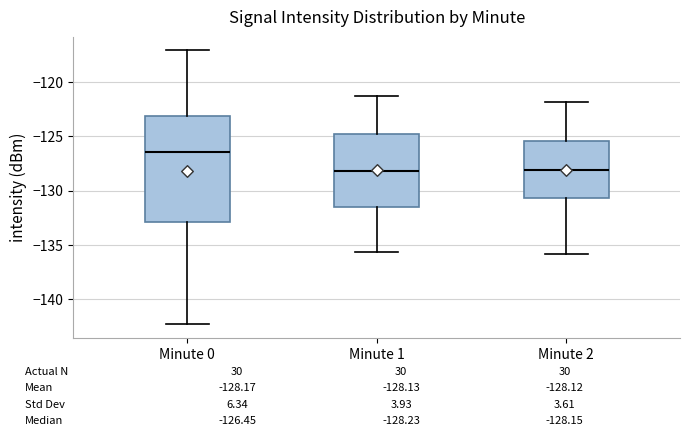

Comparing the boxes themselves (not the whiskers), which one is the tallest?

Minute 0